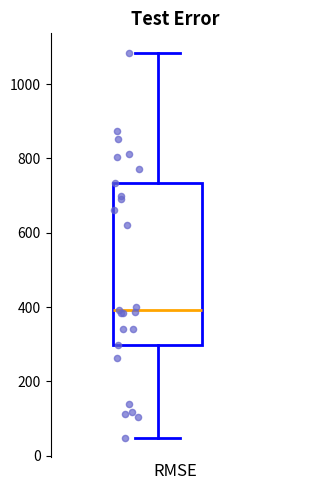

Read this box plot against the y-axis: the position of the median line, the range covered by the box, and the ends of both whiskers. The values are not printed on the chart, so give them approximately, as read against the axis.

median 400, box 300 to 740, whiskers 40 to 1080